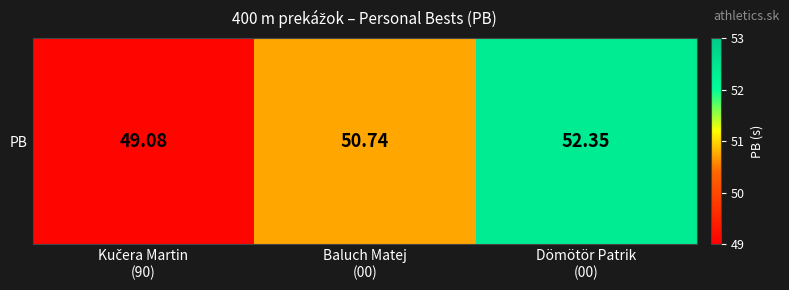

How many categories are shown in the chart?

3